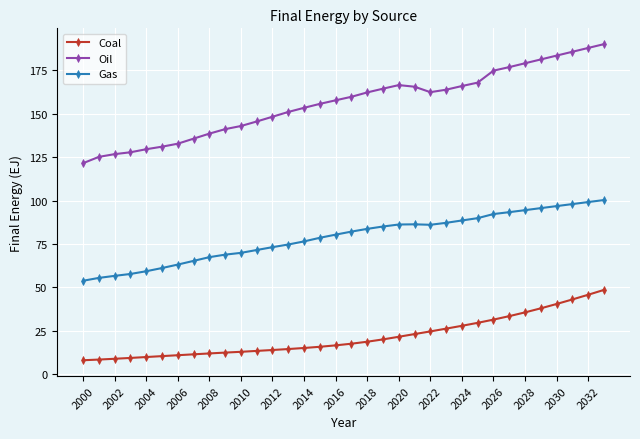

How many distinct data groups are displayed?

3